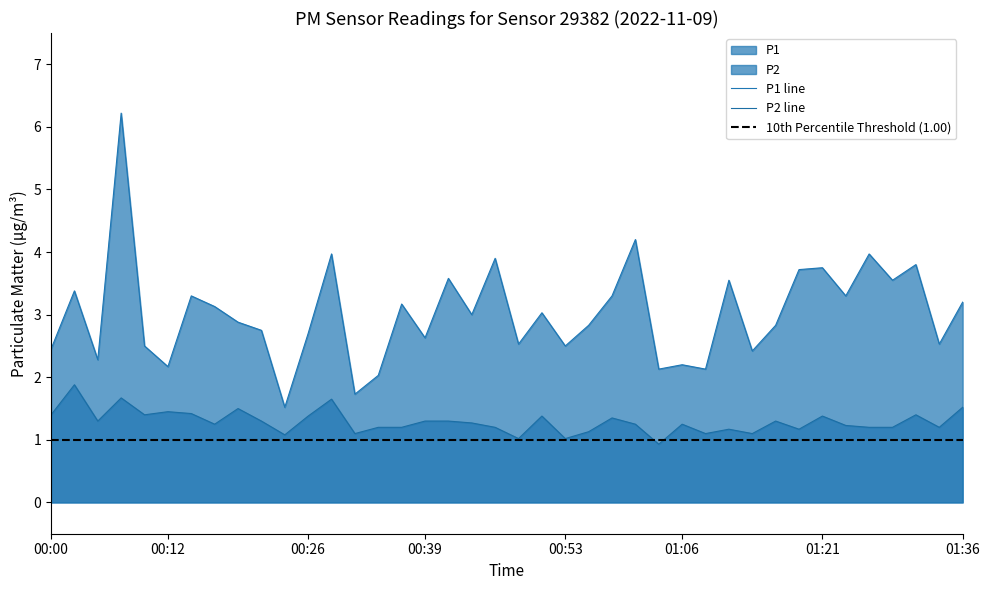

At which category does P1 reach its first local peak?

00:02